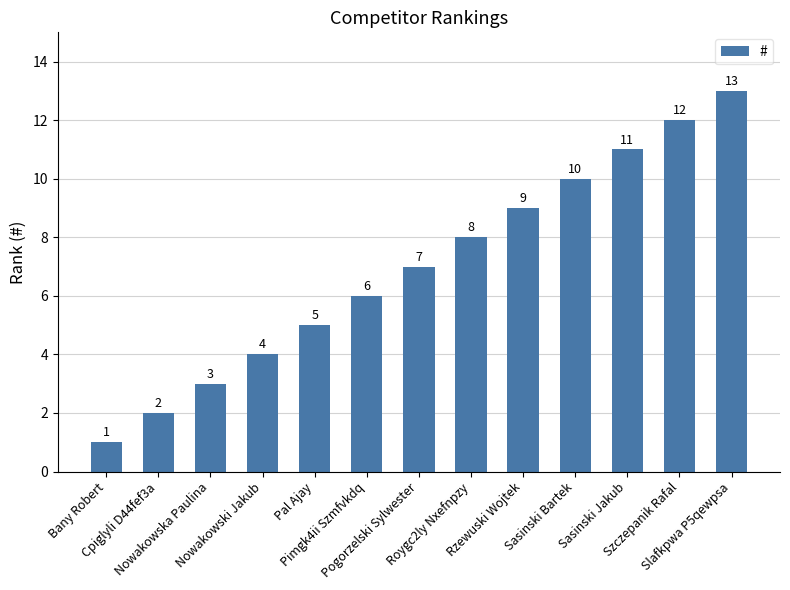

Reading left to right, list all the values displayed in this chart.

1	2	3	4	5	6	7	8	9	10	11	12	13